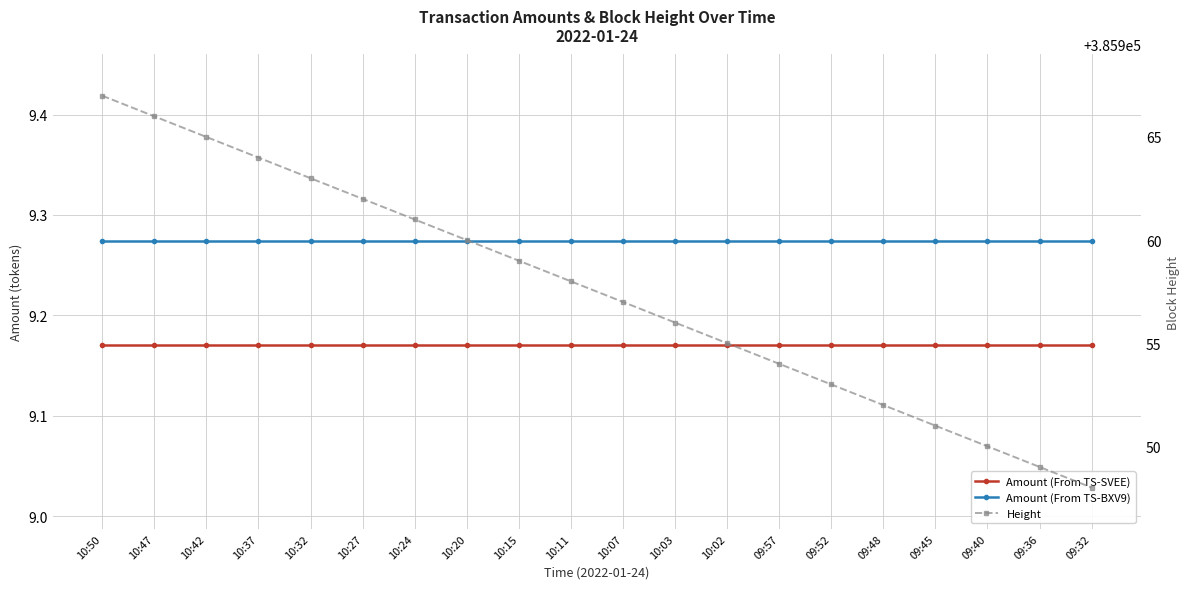

What is the total value across all series at 09:52?

385971.4